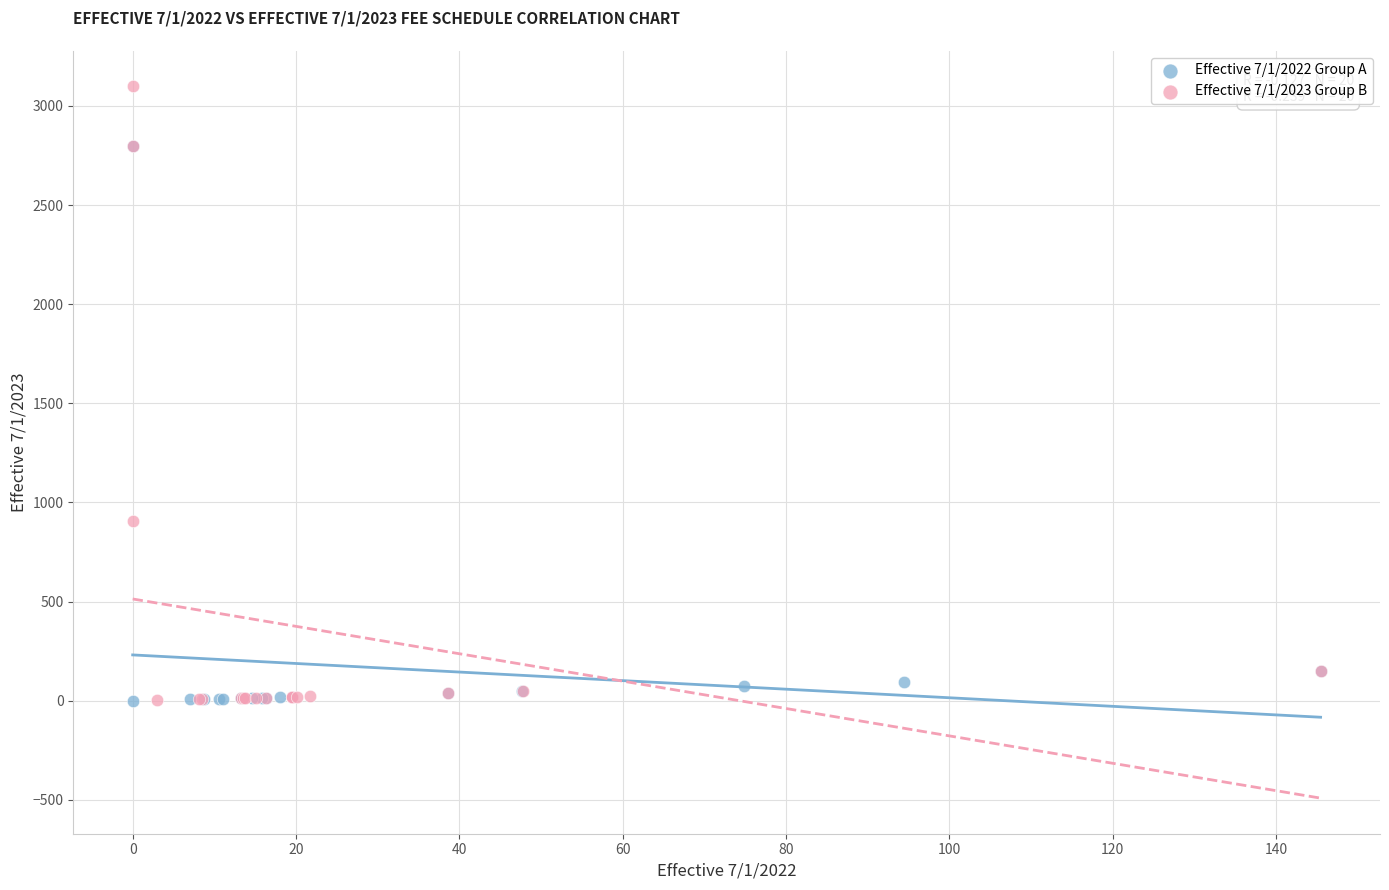

Which series reaches the maximum Y coordinate?

Effective 7/1/2023 Group B